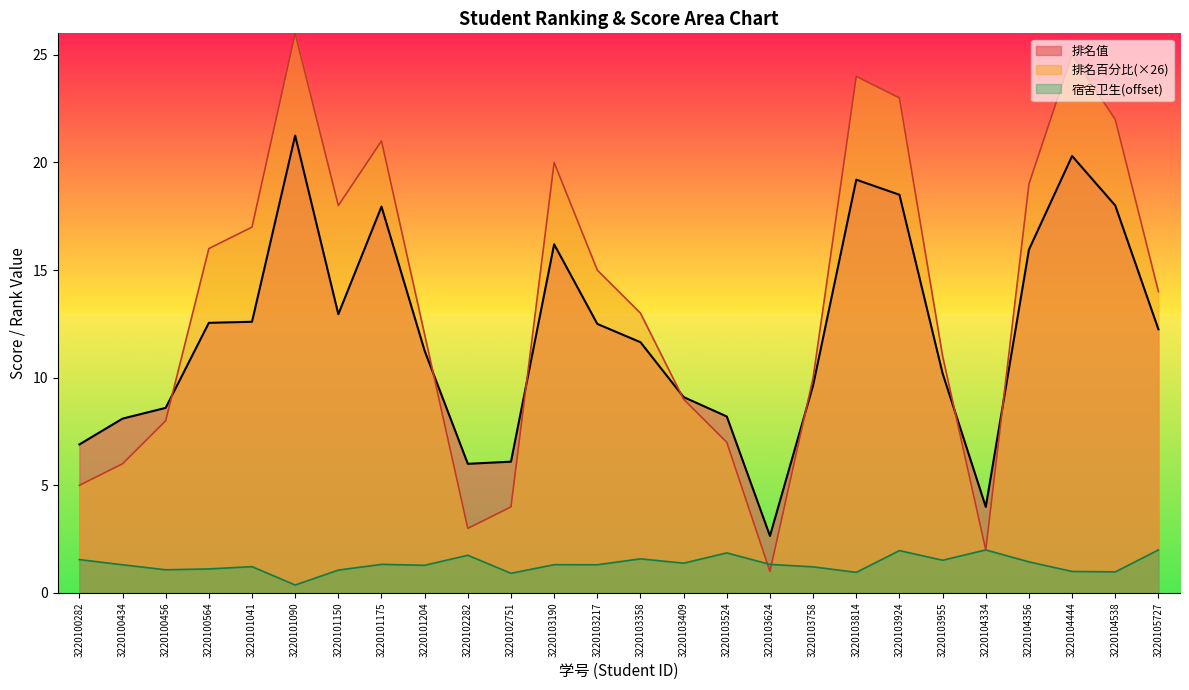

Read the 排名百分比 value at 3220103190.

20.0